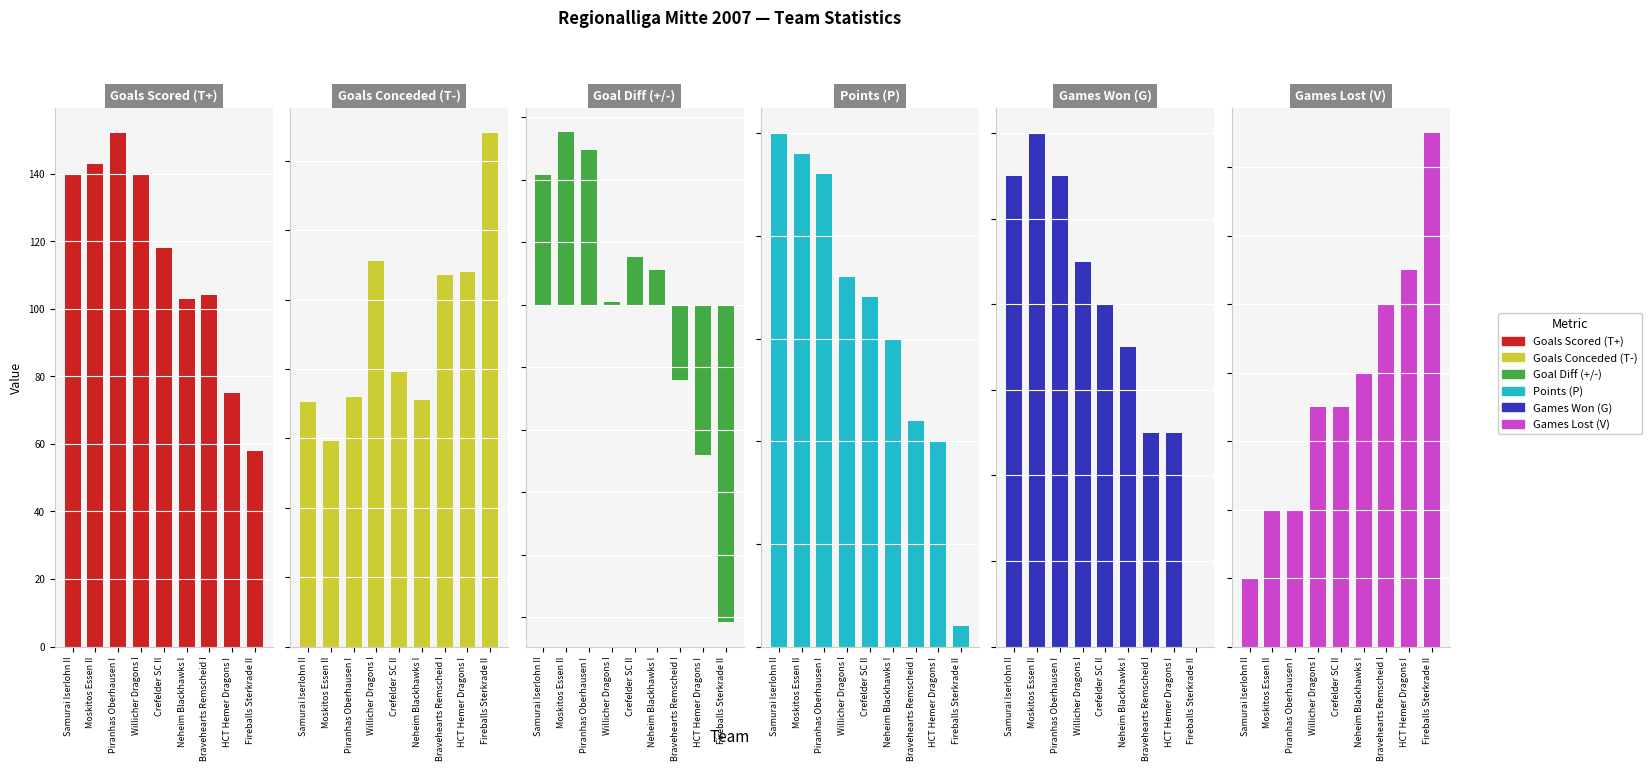

Reading left to right, what are all the values shown in this chart?

Goals Scored (T+): Samurai Iserlohn II=140	Moskitos Essen II=143	Piranhas Oberhausen I=152	Willicher Dragons I=140	Crefelder SC II=118	Neheim Blackhawks I=103	Bravehearts Remscheid I=104	HCT Hemer Dragons I=75	Fireballs Sterkrade II=58
Goals Conceded (T-): Samurai Iserlohn II=88	Moskitos Essen II=74	Piranhas Oberhausen I=90	Willicher Dragons I=139	Crefelder SC II=99	Neheim Blackhawks I=89	Bravehearts Remscheid I=134	HCT Hemer Dragons I=135	Fireballs Sterkrade II=185
Goal Diff (+/-): Samurai Iserlohn II=52	Moskitos Essen II=69	Piranhas Oberhausen I=62	Willicher Dragons I=1	Crefelder SC II=19	Neheim Blackhawks I=14	Bravehearts Remscheid I=-30	HCT Hemer Dragons I=-60	Fireballs Sterkrade II=-127
Points (P): Samurai Iserlohn II=25	Moskitos Essen II=24	Piranhas Oberhausen I=23	Willicher Dragons I=18	Crefelder SC II=17	Neheim Blackhawks I=15	Bravehearts Remscheid I=11	HCT Hemer Dragons I=10	Fireballs Sterkrade II=1
Games Won (G): Samurai Iserlohn II=11	Moskitos Essen II=12	Piranhas Oberhausen I=11	Willicher Dragons I=9	Crefelder SC II=8	Neheim Blackhawks I=7	Bravehearts Remscheid I=5	HCT Hemer Dragons I=5	Fireballs Sterkrade II=0
Games Lost (V): Samurai Iserlohn II=2	Moskitos Essen II=4	Piranhas Oberhausen I=4	Willicher Dragons I=7	Crefelder SC II=7	Neheim Blackhawks I=8	Bravehearts Remscheid I=10	HCT Hemer Dragons I=11	Fireballs Sterkrade II=15